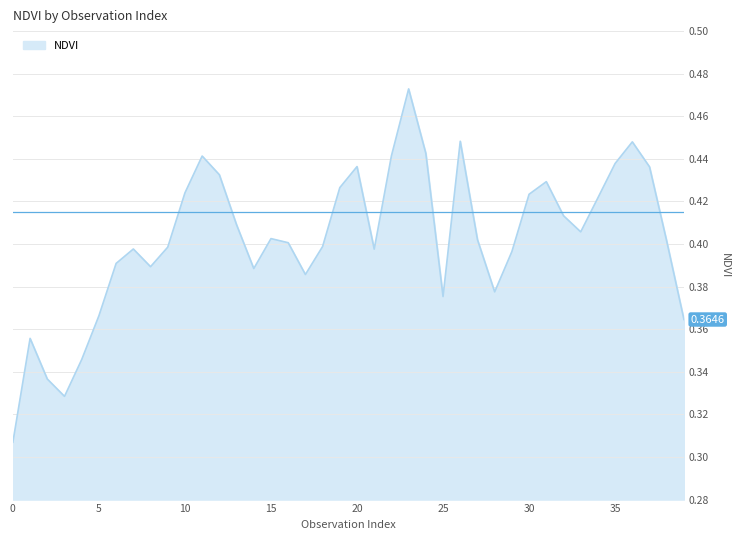

How many lines are shown in the chart?

1